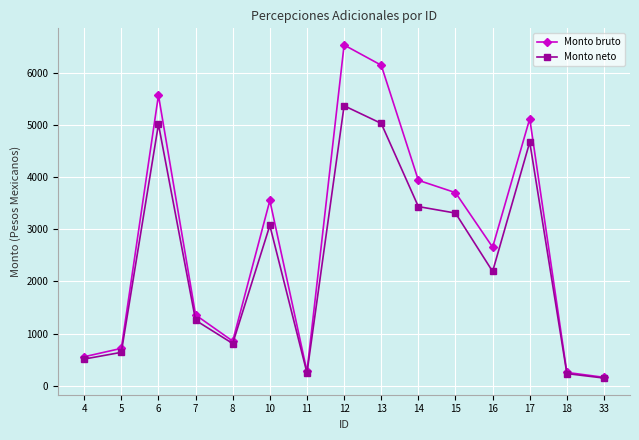

What is the total value across all series at 11?

514.4